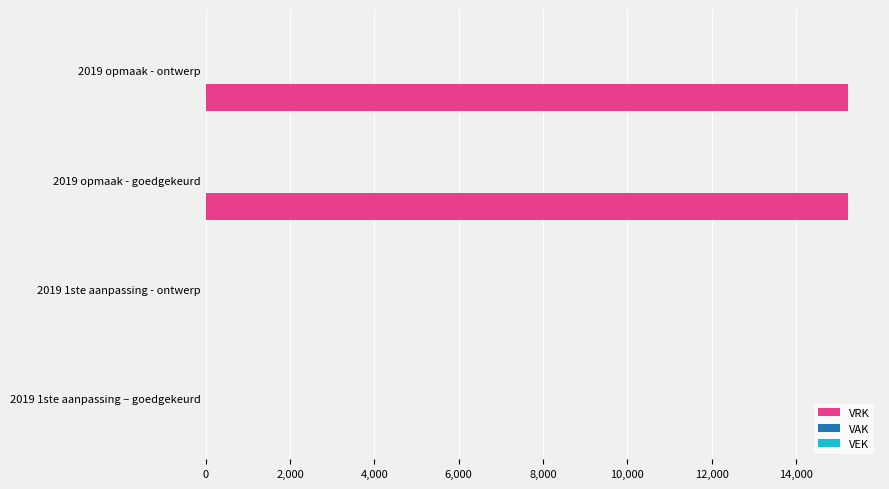

What is the sum of all values?

30458